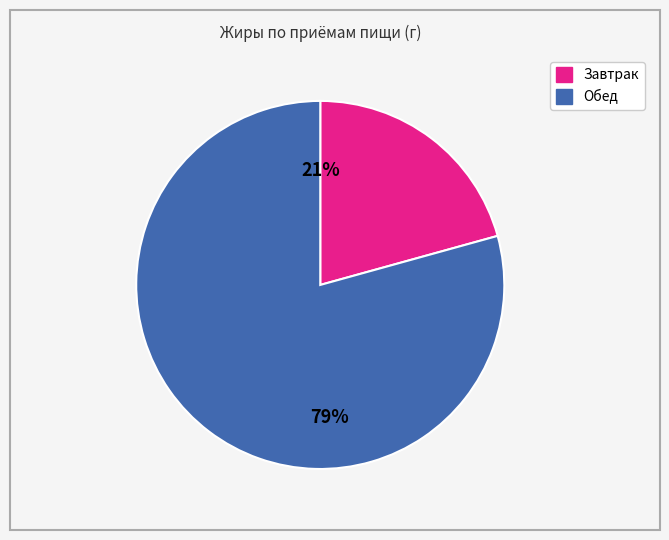

Is it true that Завтрак is 8% of the pie?

False